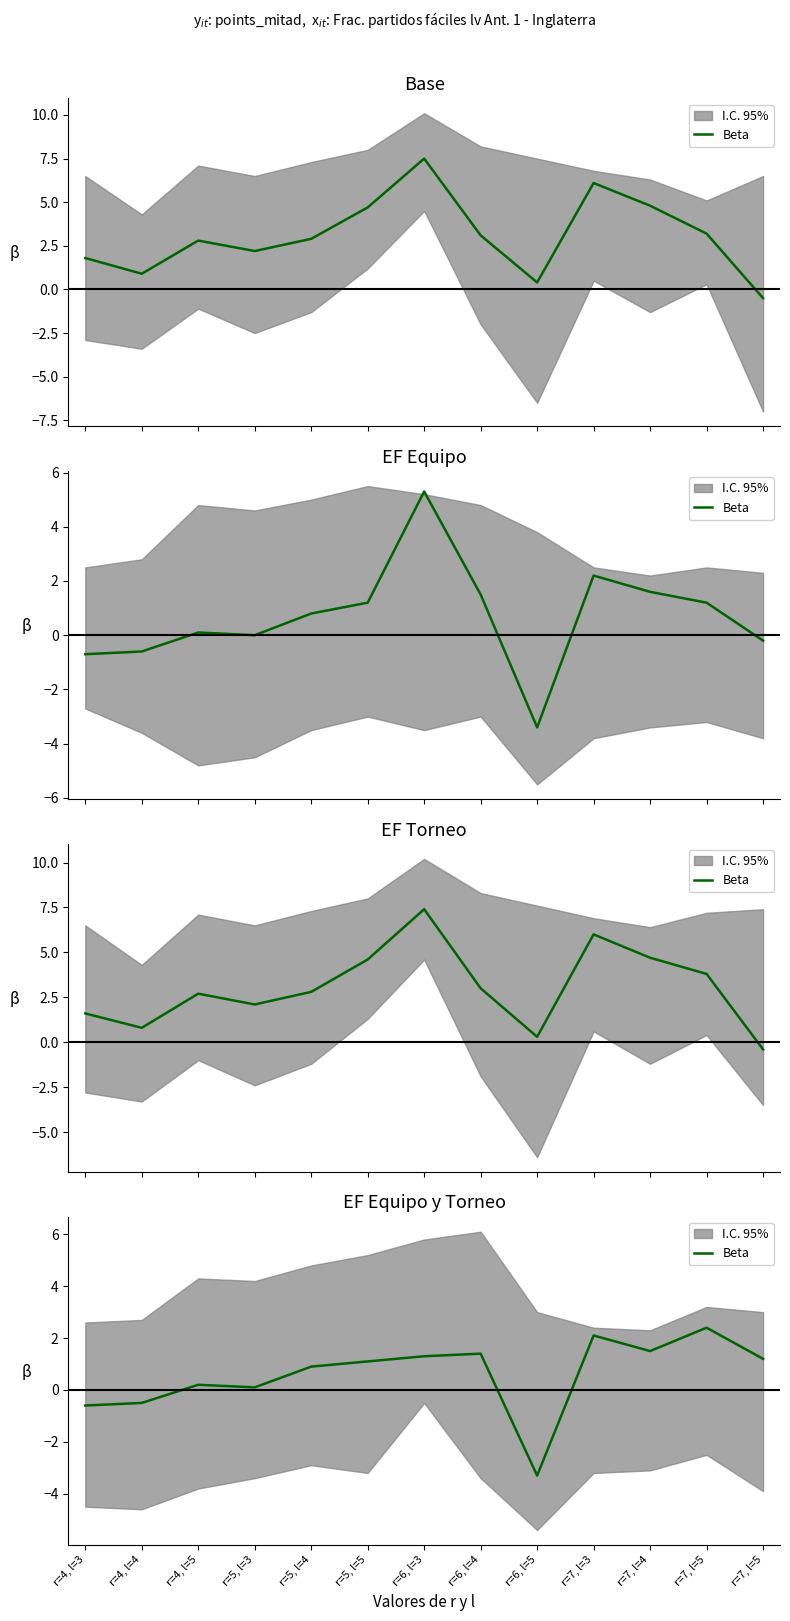

The chart shows a value of 1.8 at r=7, l=5. True or false?

False